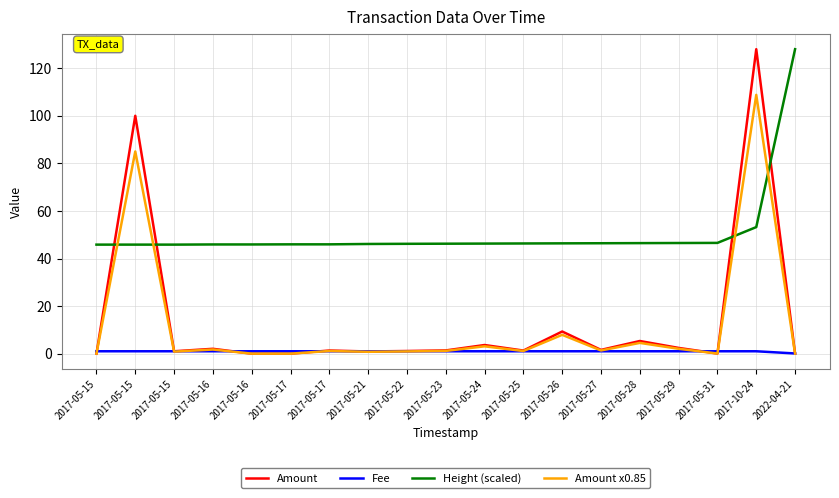

How many lines are shown in the chart?

4